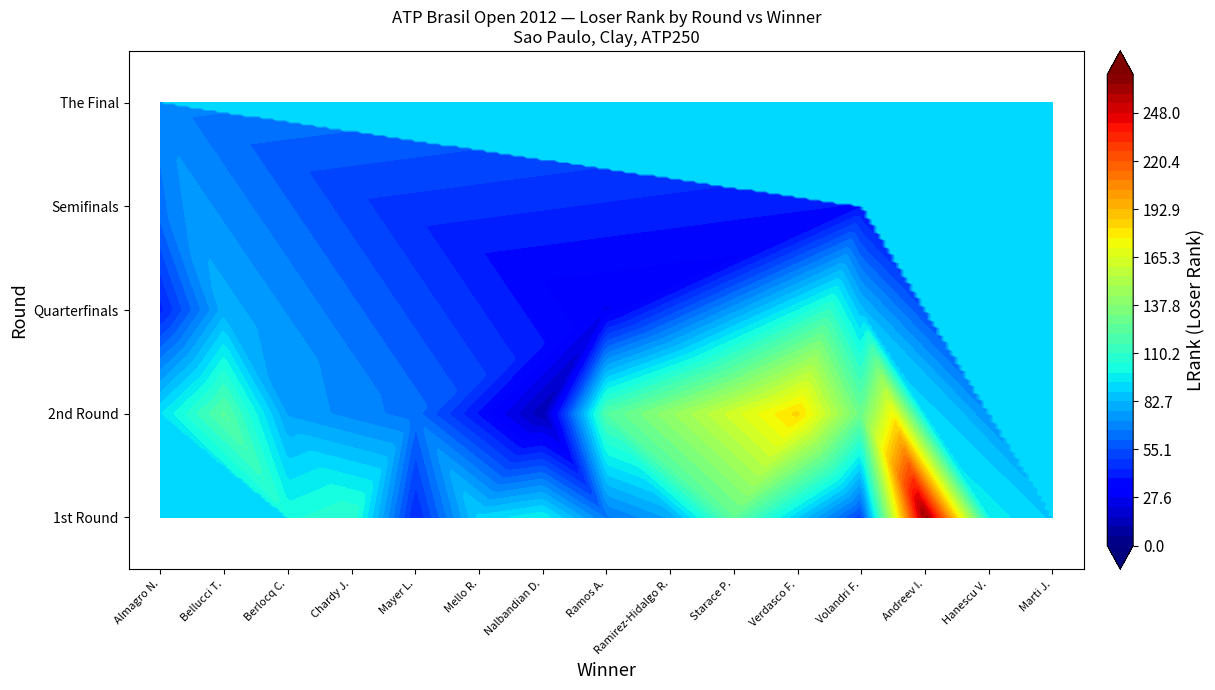

What is the total value across all series at Ramos A.?

213